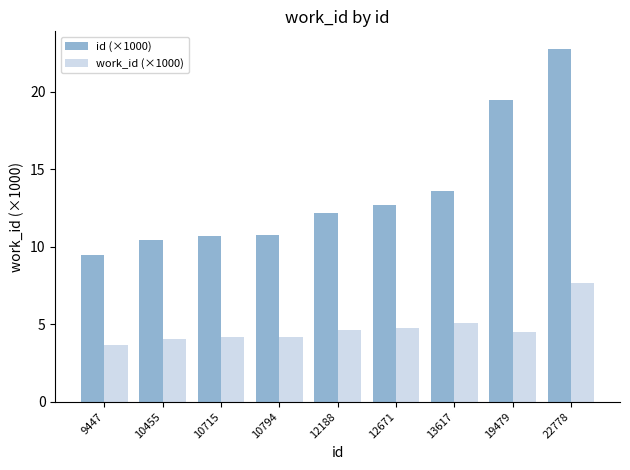

What is the greatest value displayed?

22.8